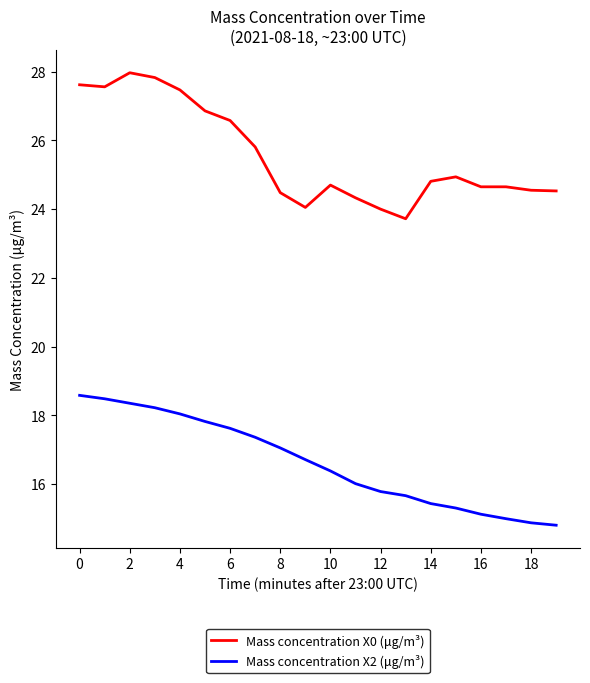

Rank the series by their maximum value, from lowest to highest.

Mass concentration X2 (μg/m³), Mass concentration X0 (μg/m³)